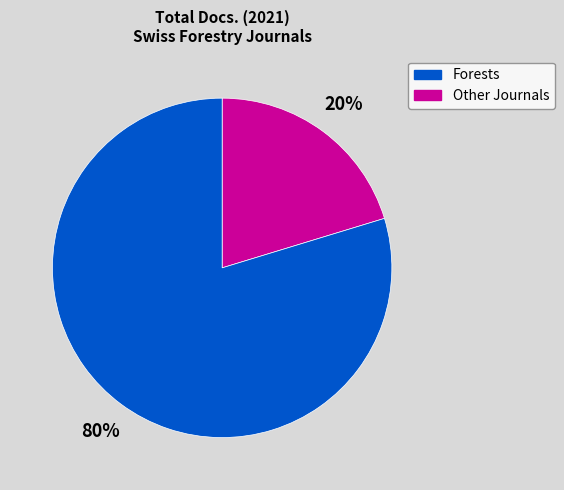

Does any single category account for the majority?

Yes